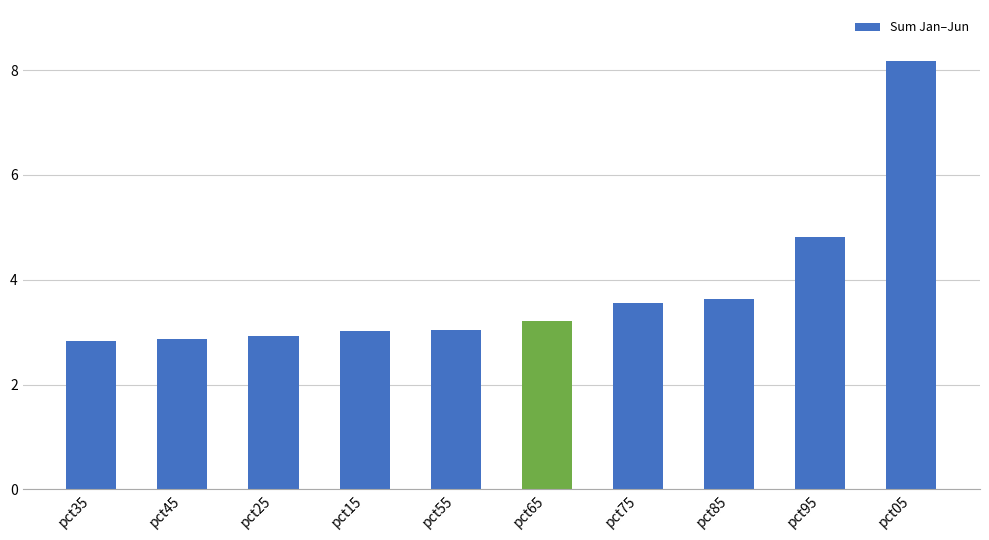

Approximately how many times larger is the value at pct35 compared to pct45?

1.0